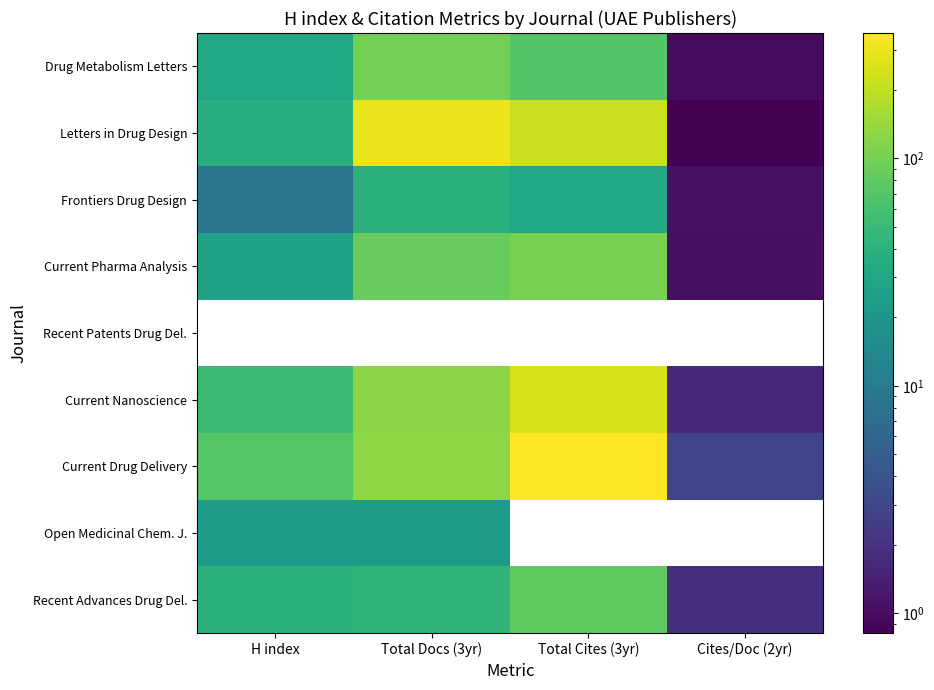

Which label corresponds to the smallest value in the chart?

Cites/Doc (2yr)